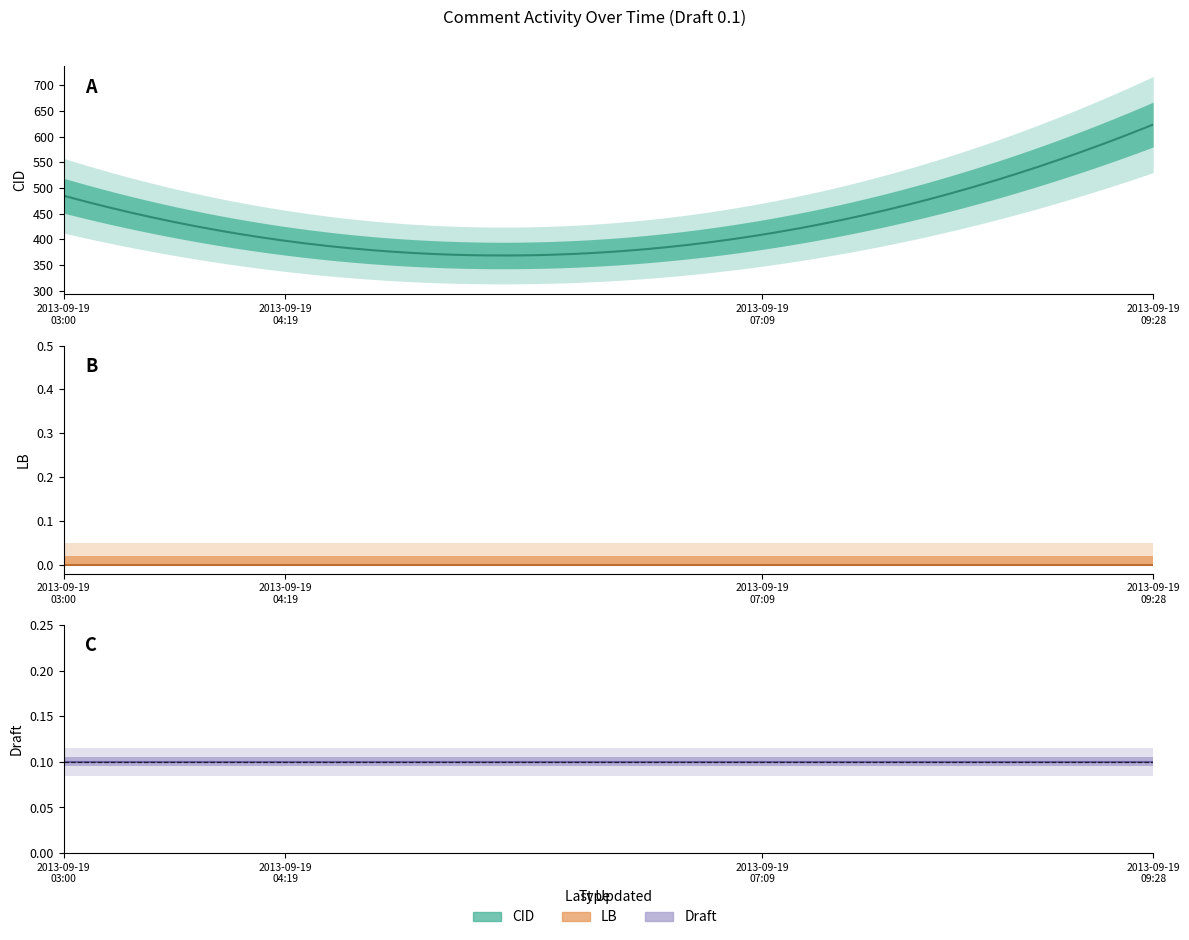

What position from the left is 2013-09-19 07:09:25?

3